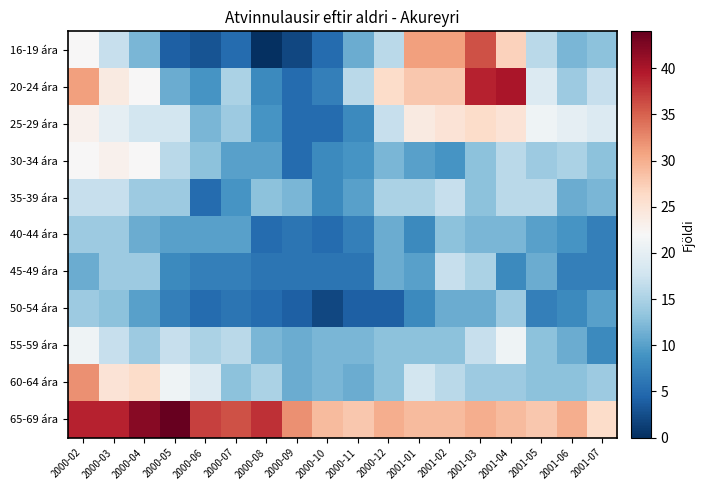

Reading left to right, what are all the values shown in this chart?

16-19 ára: 2000-02=22	2000-03=17	2000-04=12	2000-05=4	2000-06=3	2000-07=5	2000-08=0	2000-09=2	2000-10=5	2000-11=11	2000-12=16	2001-01=31	2001-02=31	2001-03=36	2001-04=27	2001-05=16	2001-06=12	2001-07=13
20-24 ára: 2000-02=31	2000-03=24	2000-04=22	2000-05=11	2000-06=9	2000-07=15	2000-08=8	2000-09=5	2000-10=7	2000-11=16	2000-12=26	2001-01=28	2001-02=28	2001-03=39	2001-04=40	2001-05=19	2001-06=14	2001-07=17
25-29 ára: 2000-02=23	2000-03=20	2000-04=18	2000-05=18	2000-06=12	2000-07=14	2000-08=9	2000-09=5	2000-10=5	2000-11=8	2000-12=17	2001-01=24	2001-02=25	2001-03=26	2001-04=25	2001-05=21	2001-06=20	2001-07=19
30-34 ára: 2000-02=22	2000-03=23	2000-04=22	2000-05=16	2000-06=13	2000-07=10	2000-08=10	2000-09=5	2000-10=8	2000-11=9	2000-12=12	2001-01=10	2001-02=9	2001-03=13	2001-04=16	2001-05=14	2001-06=15	2001-07=13
35-39 ára: 2000-02=17	2000-03=17	2000-04=14	2000-05=14	2000-06=5	2000-07=9	2000-08=13	2000-09=12	2000-10=8	2000-11=10	2000-12=15	2001-01=15	2001-02=17	2001-03=13	2001-04=16	2001-05=16	2001-06=11	2001-07=12
40-44 ára: 2000-02=14	2000-03=14	2000-04=11	2000-05=10	2000-06=10	2000-07=10	2000-08=5	2000-09=6	2000-10=5	2000-11=7	2000-12=11	2001-01=8	2001-02=13	2001-03=12	2001-04=12	2001-05=10	2001-06=9	2001-07=7
45-49 ára: 2000-02=11	2000-03=14	2000-04=14	2000-05=8	2000-06=7	2000-07=7	2000-08=6	2000-09=6	2000-10=6	2000-11=6	2000-12=11	2001-01=10	2001-02=17	2001-03=15	2001-04=8	2001-05=11	2001-06=7	2001-07=7
50-54 ára: 2000-02=14	2000-03=13	2000-04=10	2000-05=7	2000-06=5	2000-07=6	2000-08=5	2000-09=4	2000-10=2	2000-11=4	2000-12=4	2001-01=8	2001-02=11	2001-03=11	2001-04=14	2001-05=7	2001-06=8	2001-07=10
55-59 ára: 2000-02=21	2000-03=17	2000-04=14	2000-05=17	2000-06=15	2000-07=16	2000-08=12	2000-09=11	2000-10=12	2000-11=12	2000-12=13	2001-01=13	2001-02=13	2001-03=17	2001-04=21	2001-05=13	2001-06=11	2001-07=8
60-64 ára: 2000-02=32	2000-03=25	2000-04=26	2000-05=21	2000-06=19	2000-07=13	2000-08=15	2000-09=11	2000-10=12	2000-11=11	2000-12=13	2001-01=18	2001-02=16	2001-03=14	2001-04=14	2001-05=13	2001-06=13	2001-07=14
65-69 ára: 2000-02=39	2000-03=39	2000-04=42	2000-05=44	2000-06=37	2000-07=36	2000-08=38	2000-09=32	2000-10=29	2000-11=28	2000-12=30	2001-01=29	2001-02=29	2001-03=30	2001-04=29	2001-05=28	2001-06=30	2001-07=26